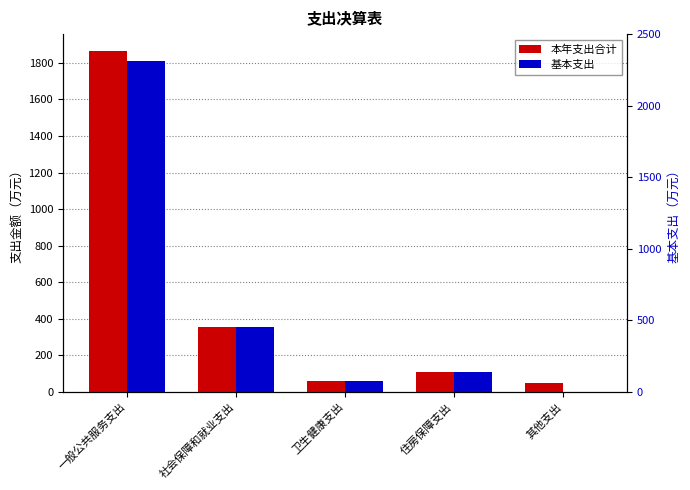

Rank the series at 其他支出 from highest to lowest value.

本年支出合计, 基本支出